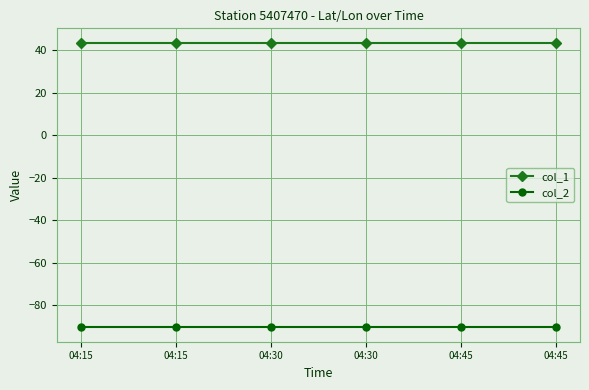

Which category has the highest value in the col_2 series?

04:15